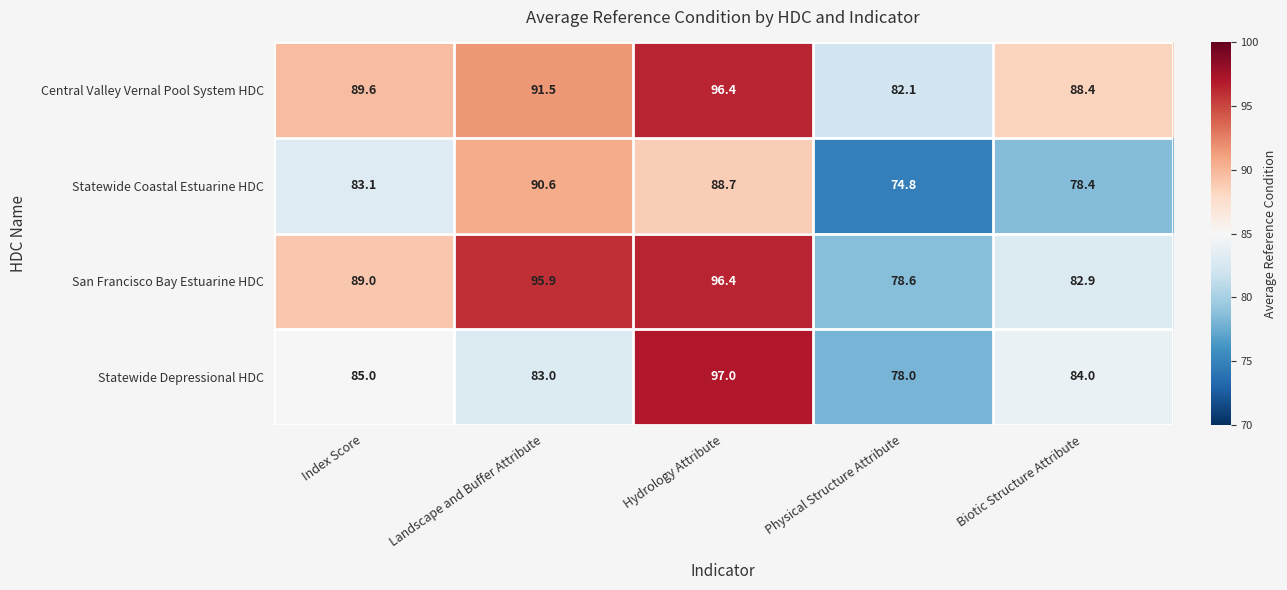

Reading right to left, extract all data points from this chart.

Central Valley Vernal Pool System HDC: 88.4	82.1	96.4	91.5	89.6
Statewide Coastal Estuarine HDC: 78.4	74.8	88.7	90.6	83.1
San Francisco Bay Estuarine HDC: 82.9	78.6	96.4	95.9	89.0
Statewide Depressional HDC: 84.0	78.0	97.0	83.0	85.0